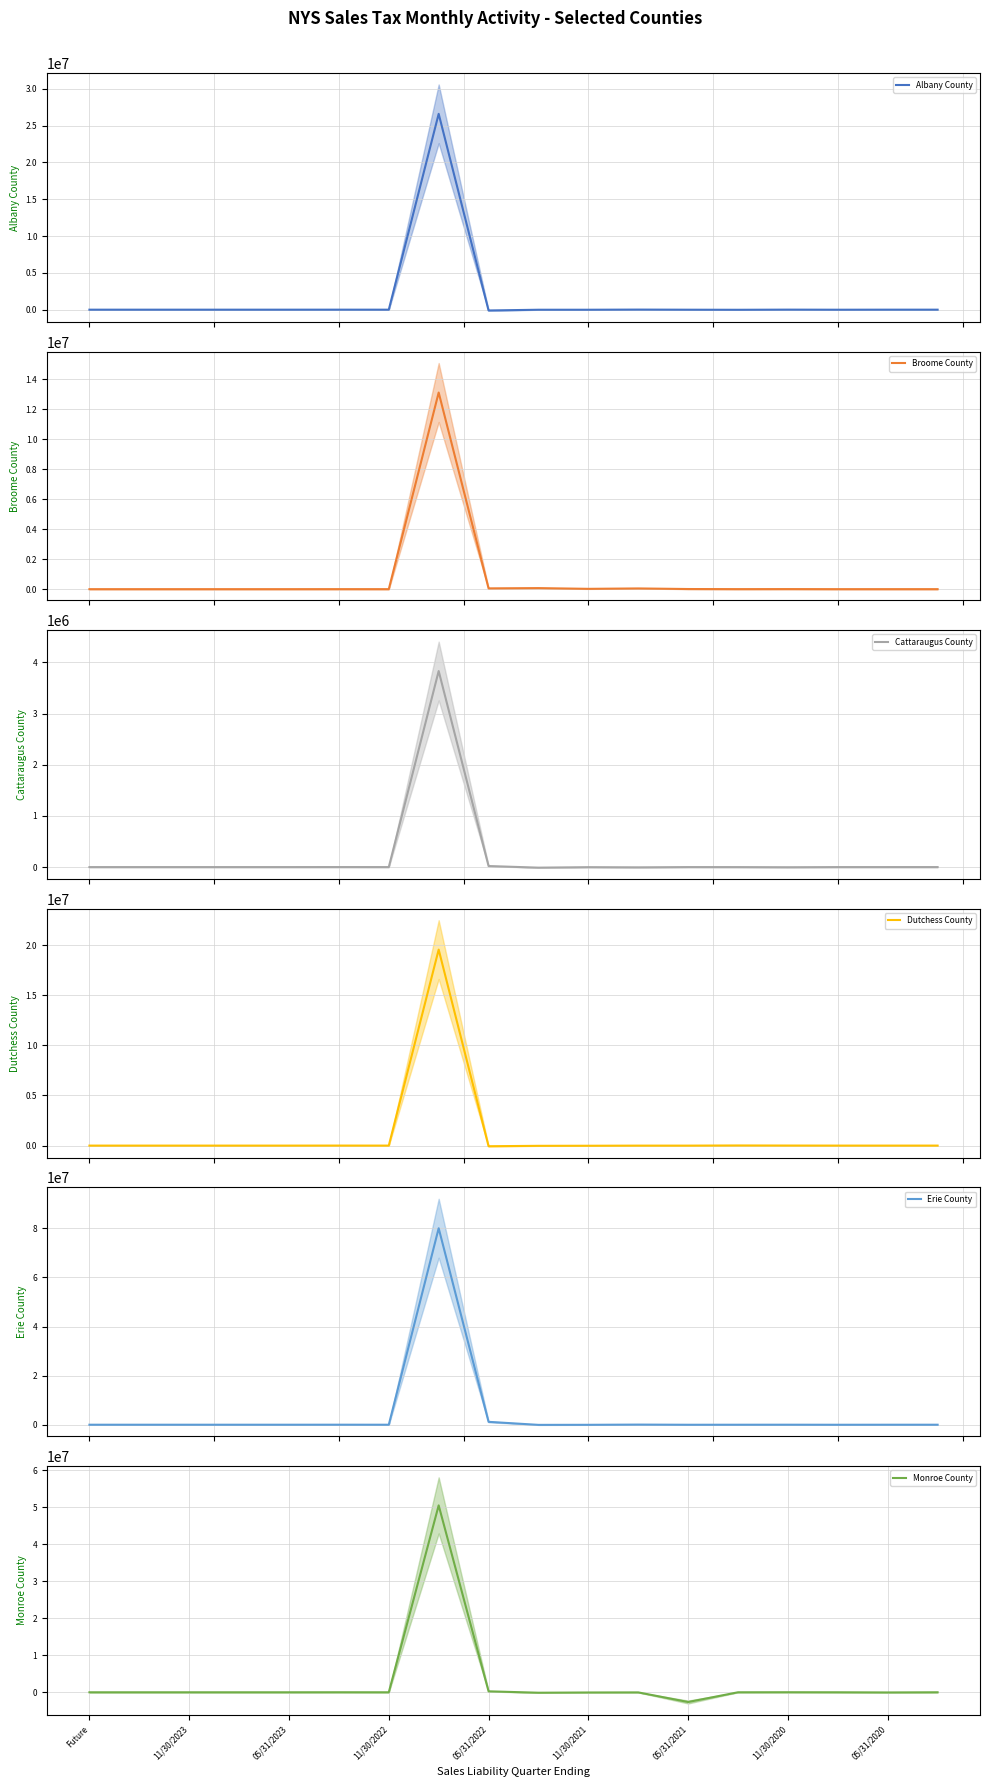

What is the difference between the maximum and second lowest values in the Albany County series?

26600733.2